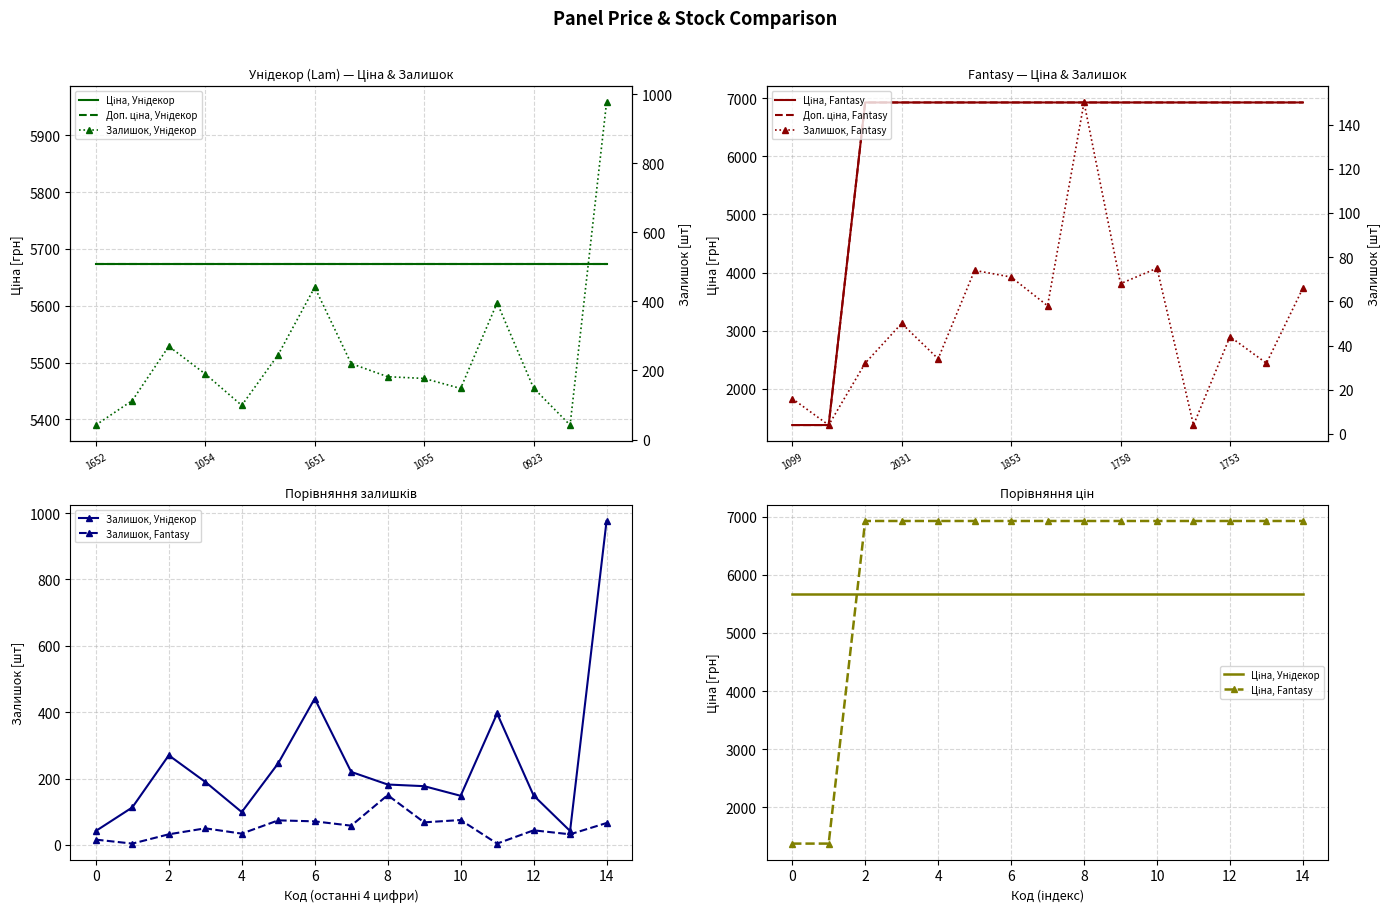

What is the label of the 2nd point from the left?

1054